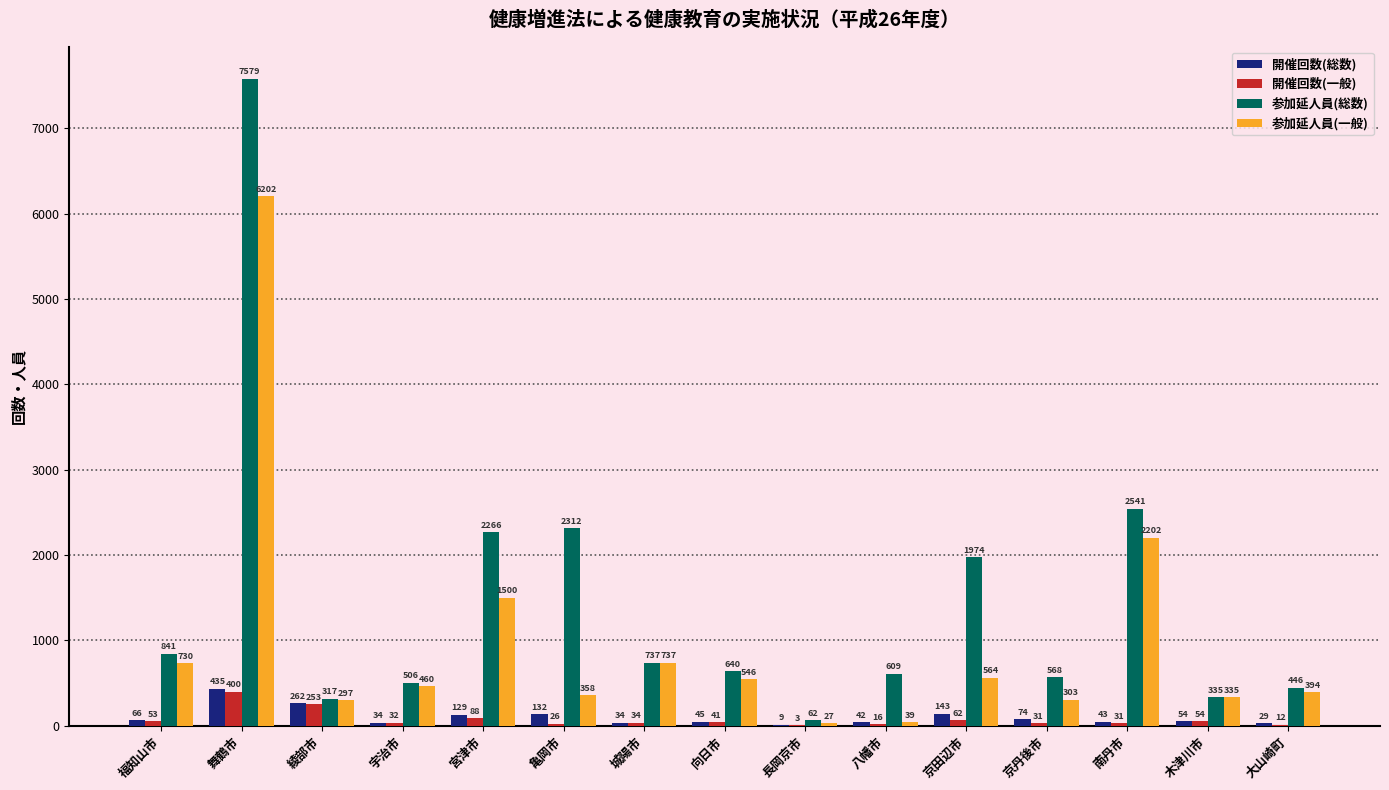

Which category has the highest value across all series?

舞鶴市